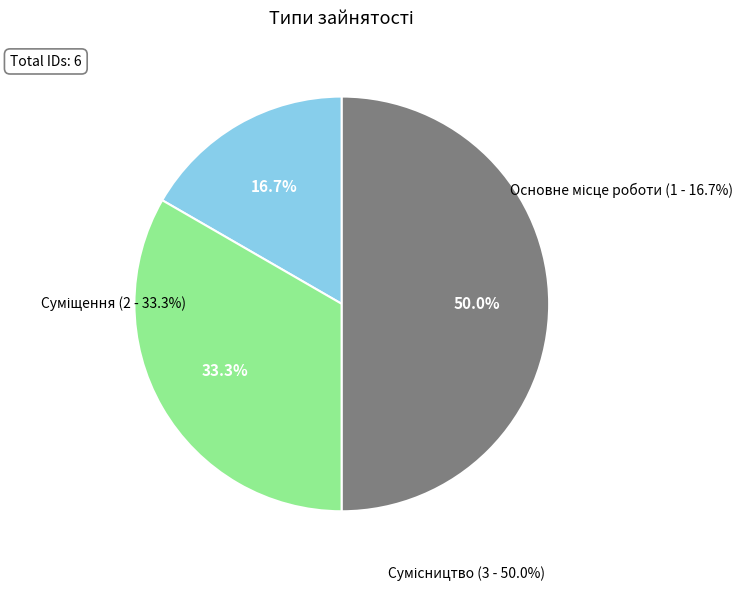

To the nearest percent, what is the combined percentage of Сумісництво and Основне місце роботи?

67%